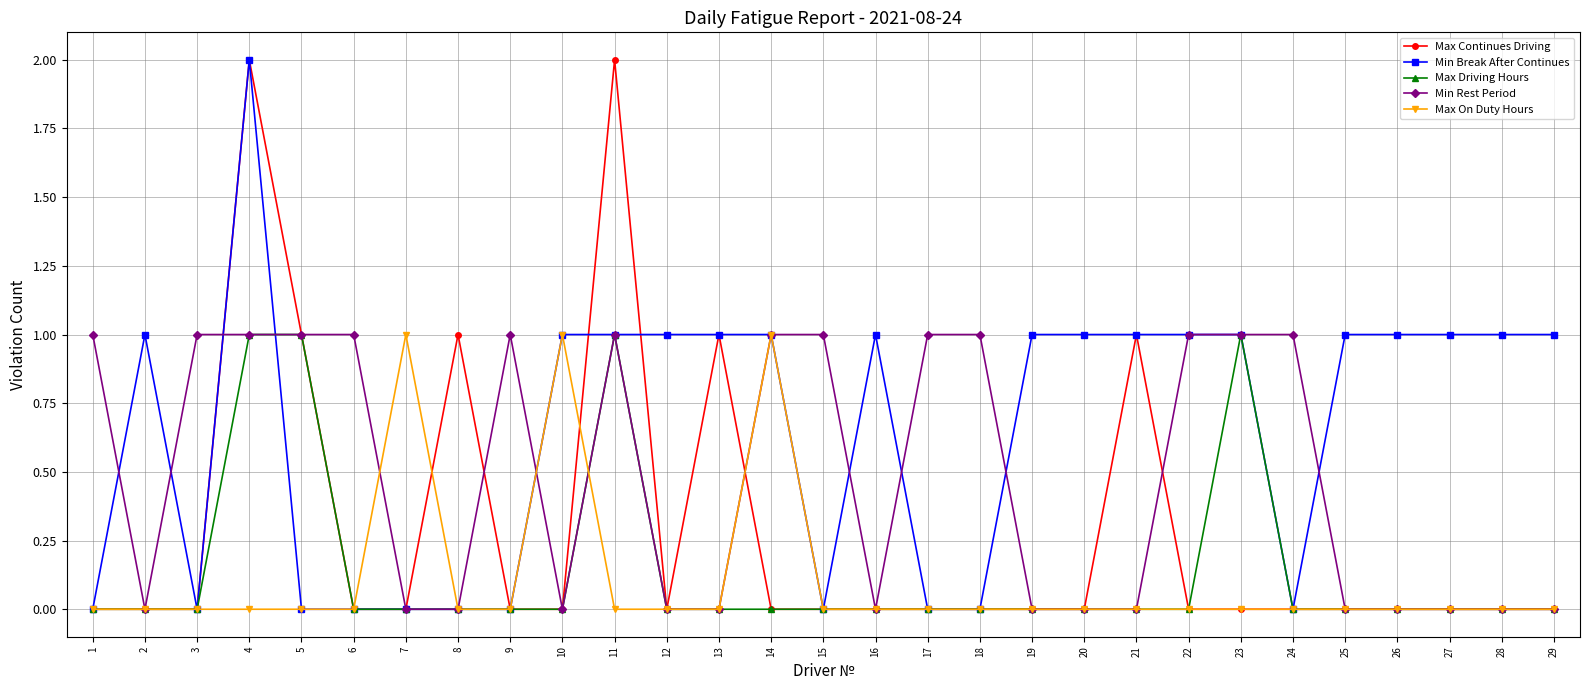

At which category is the sum across all series the highest?

4